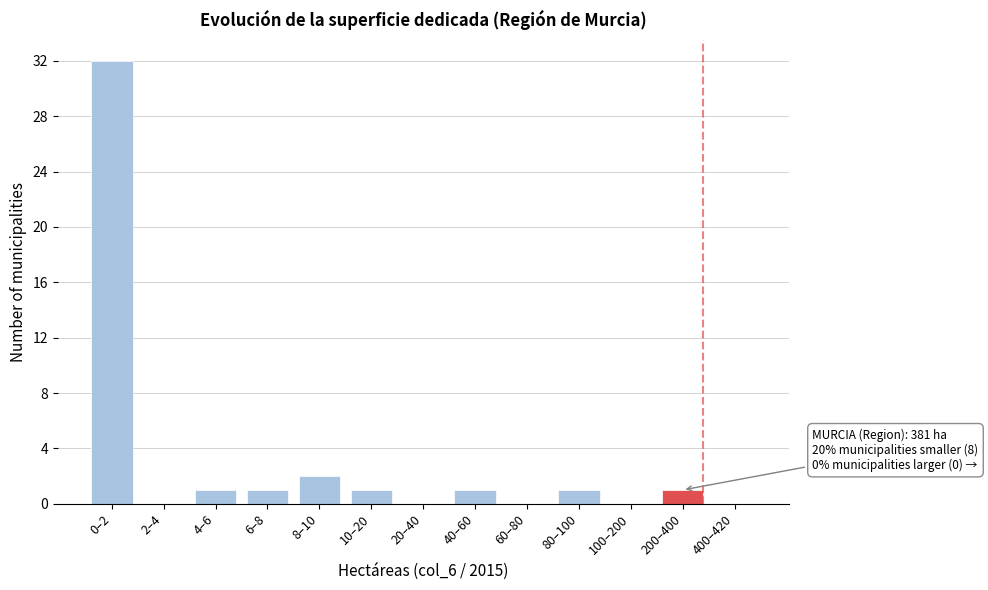

Reading left to right, what are all the values shown in this chart?

0–2=32	2–4=0	4–6=1	6–8=1	8–10=2	10–20=1	20–40=0	40–60=1	60–80=0	80–100=1	100–200=0	200–400=1	400–420=0